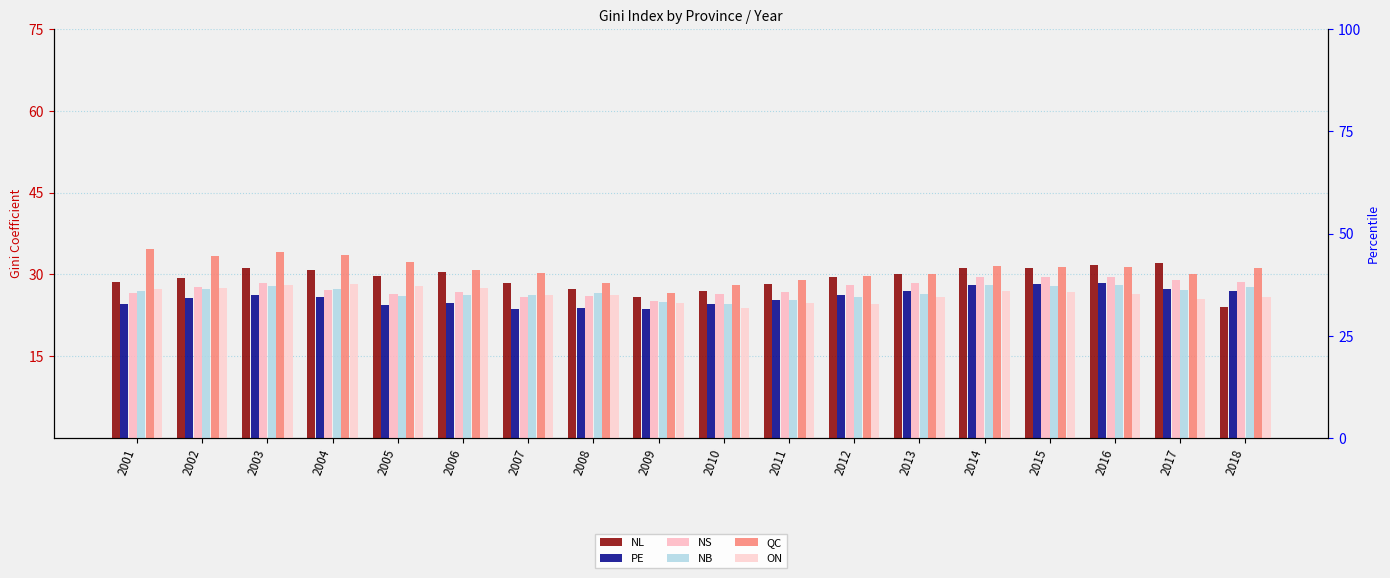

What is the value of the NB bar at the 14th from the left?

28.0